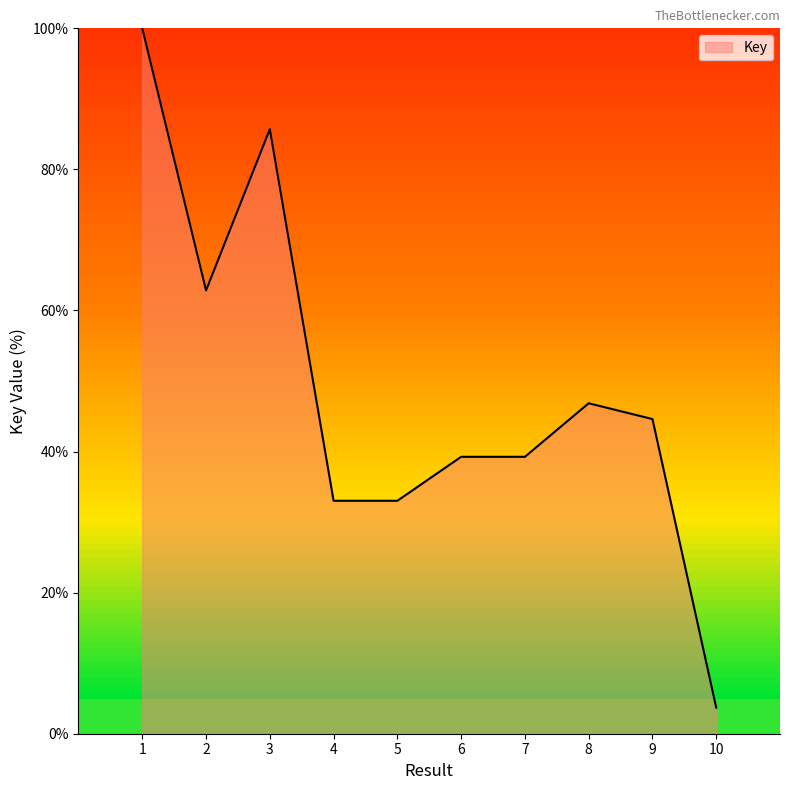

Is it true that the value at 10 is 3.7?

True